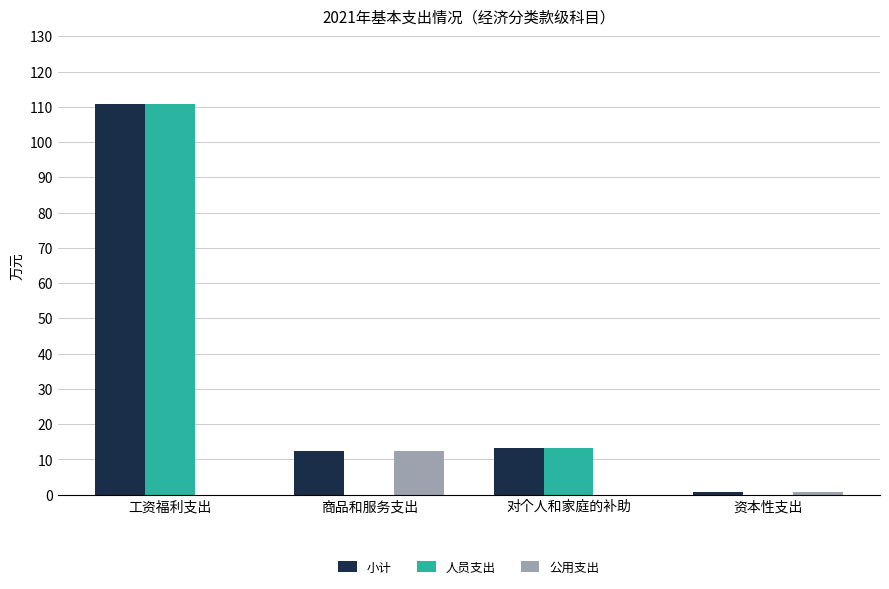

How many series are shown in this chart?

3